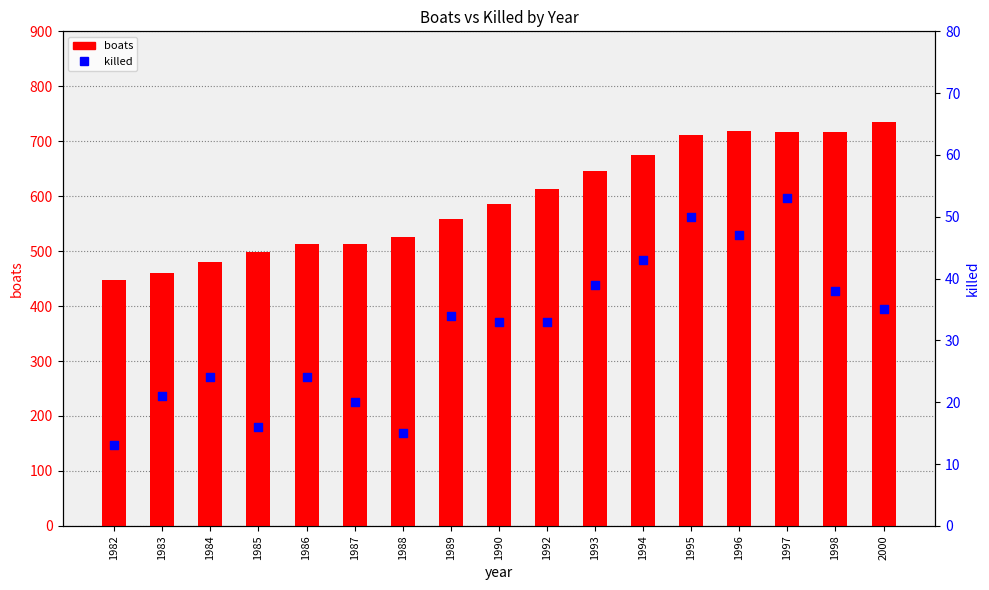

Which series has the largest total across all categories?

boats